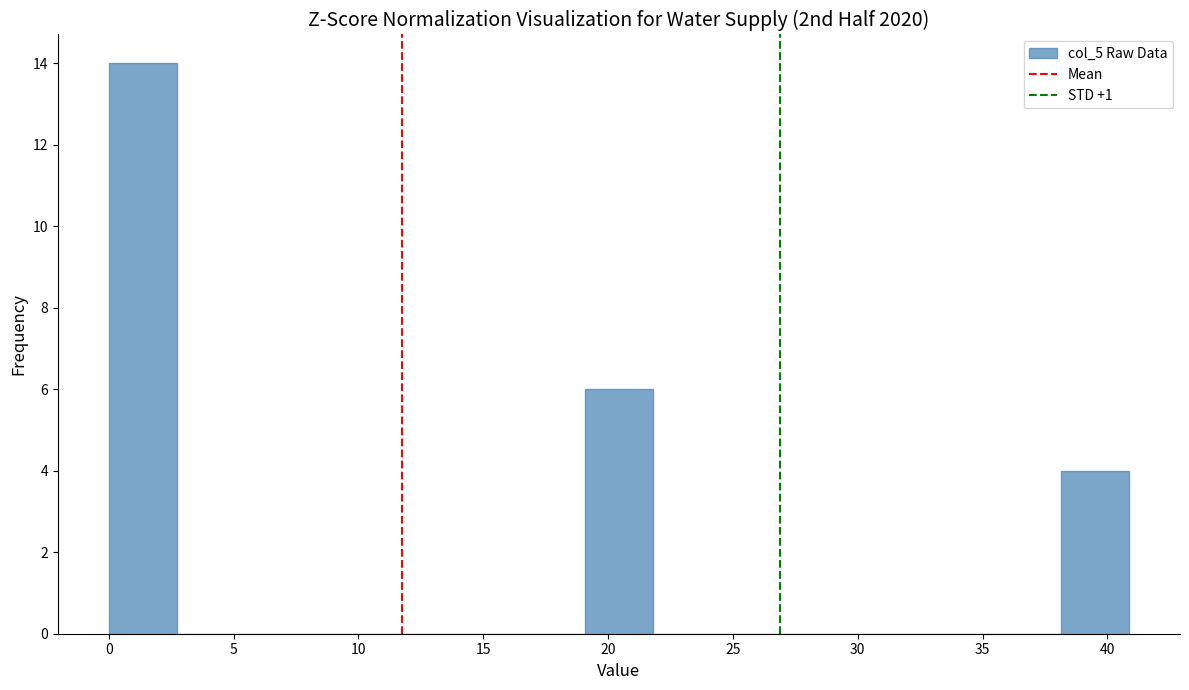

Reading left to right, transcribe this chart: for each bar, give the range it covers on the x-axis and its height. Neither the bar edges nor the heights are printed on the chart, so give them approximately, as read against the axes.

0.0 to 2.5: 14
2.5 to 5.5: 0
5.5 to 8.0: 0
8.0 to 11.0: 0
11.0 to 13.5: 0
13.5 to 16.5: 0
16.5 to 19.0: 0
19.0 to 22.0: 6
22.0 to 24.5: 0
24.5 to 27.0: 0
27.0 to 30.0: 0
30.0 to 32.5: 0
32.5 to 35.5: 0
35.5 to 38.0: 0
38.0 to 41.0: 4